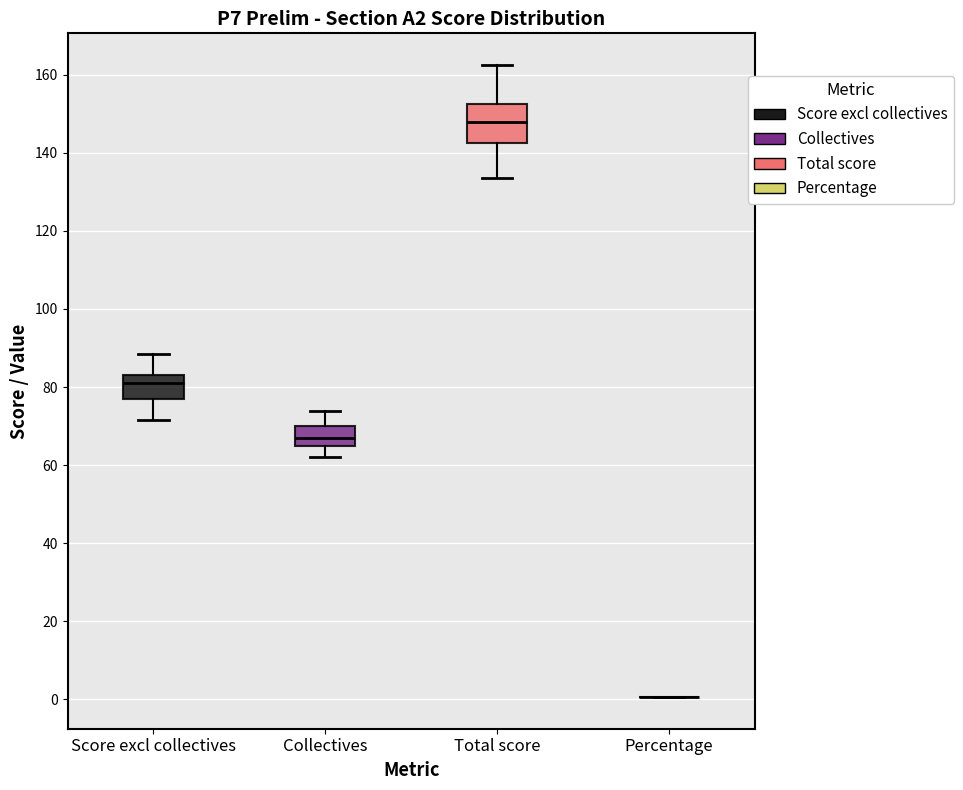

Reading left to right, read every box against the y-axis: the position of its median line, the range the box covers, and the ends of its whiskers. The values are not printed on the chart, so give them approximately, as read against the axis.

Score excl collectives: median 82, box 78 to 84, whiskers 72 to 88
Collectives: median 68, box 66 to 70, whiskers 62 to 74
Total score: median 148, box 142 to 152, whiskers 134 to 162
Percentage: box collapsed to a line at 0, whiskers 0 to 0